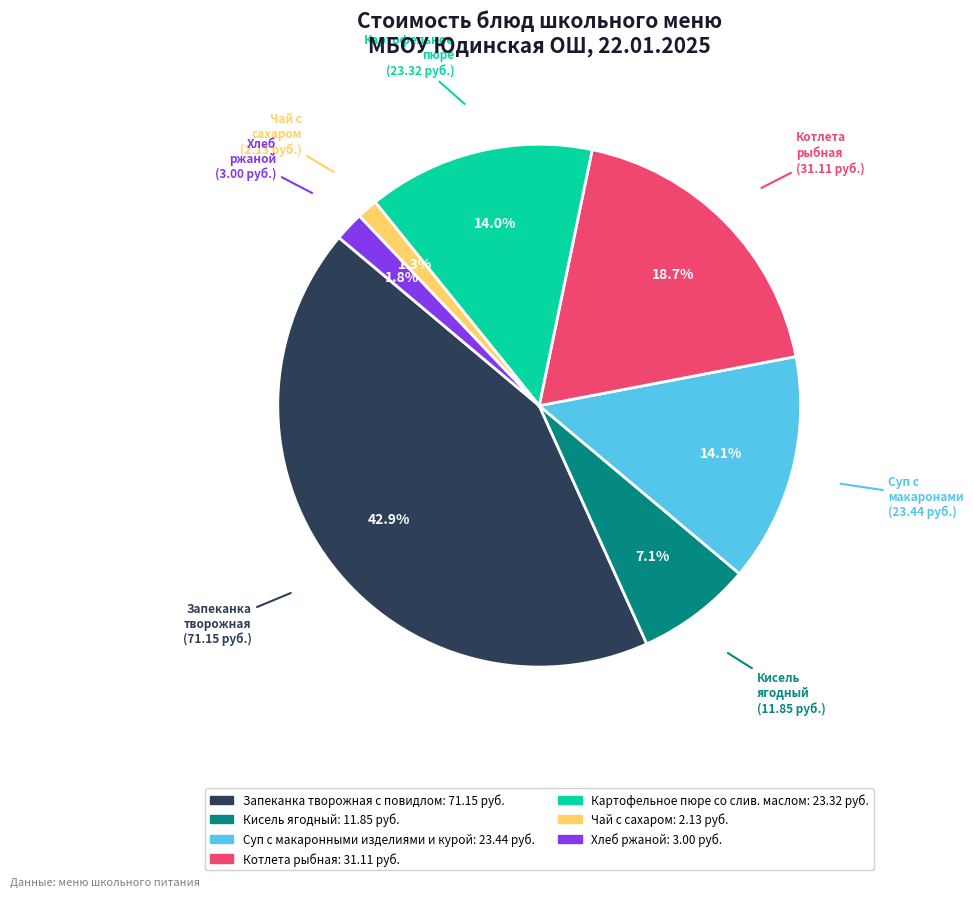

Approximately how many times larger is the value at Запеканка творожная с повидлом compared to Кисель ягодный?

6.0